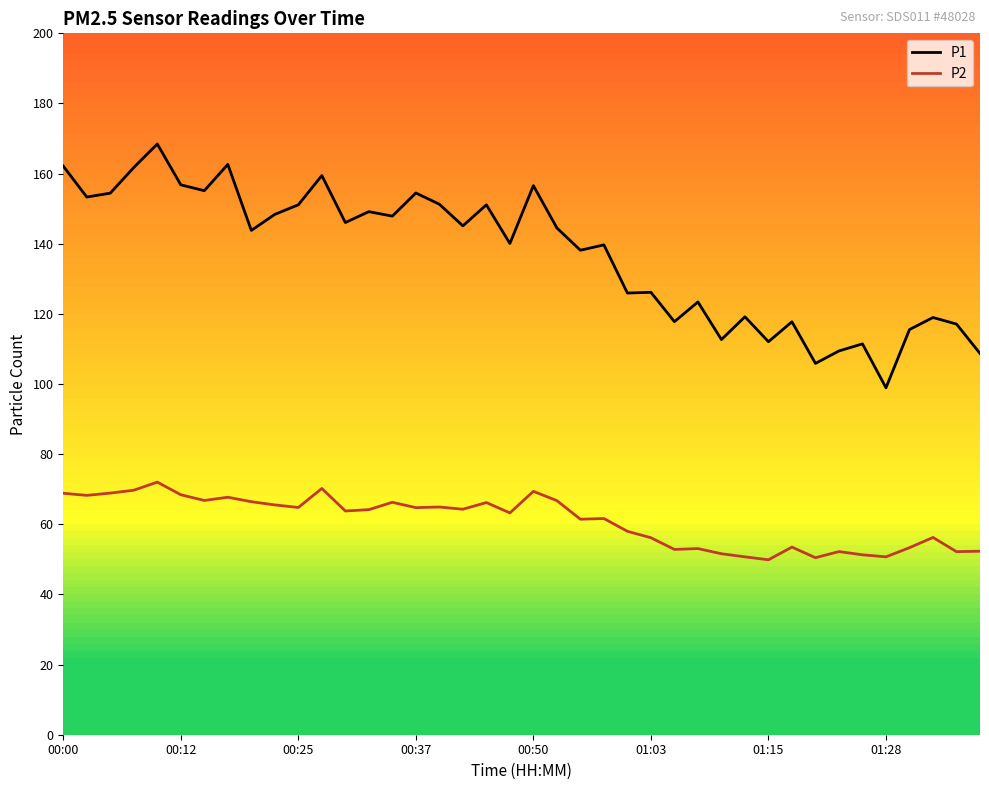

What is the sum of all P1 values?

5482.3